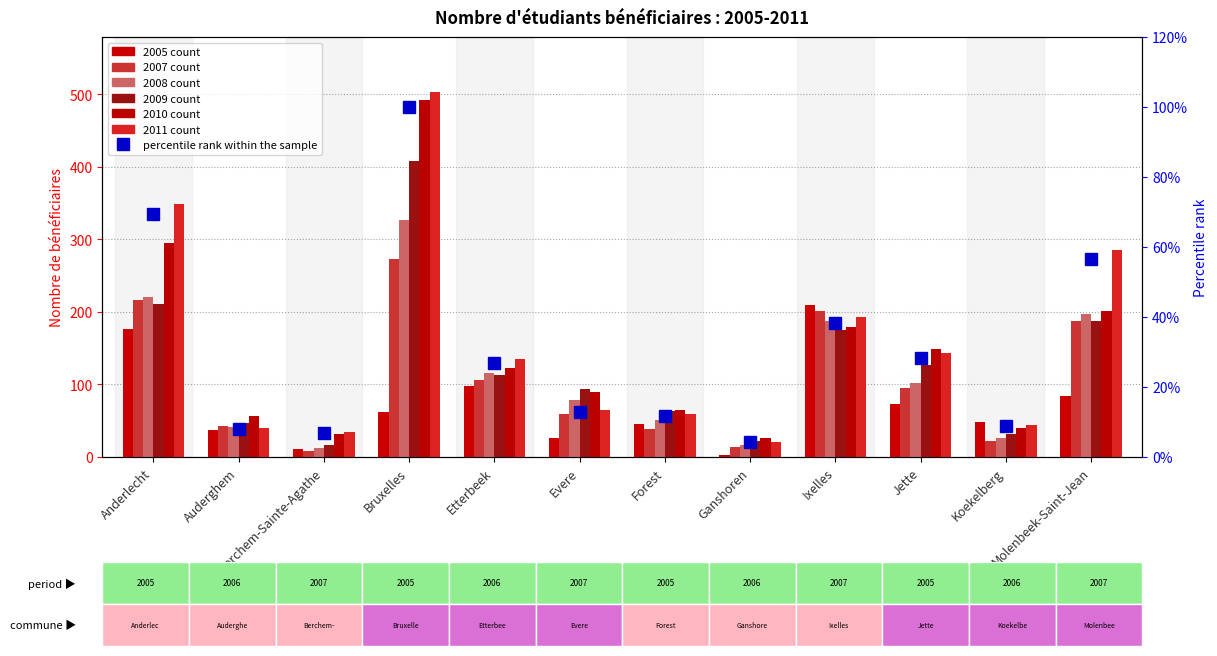

What is the smallest value displayed?

4.2